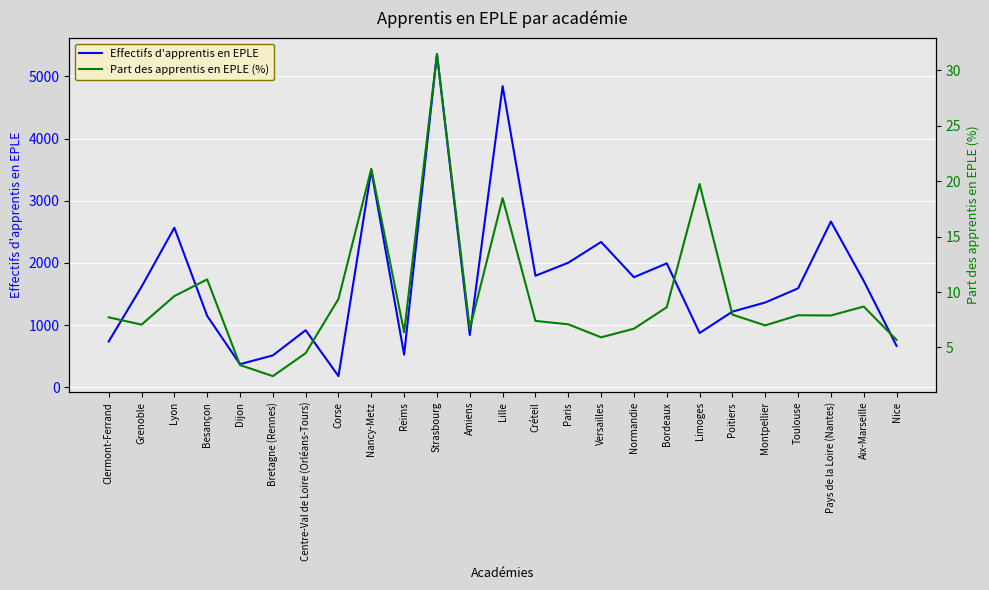

At which category does Part des apprentis en EPLE (%) reach its first local peak?

Besançon